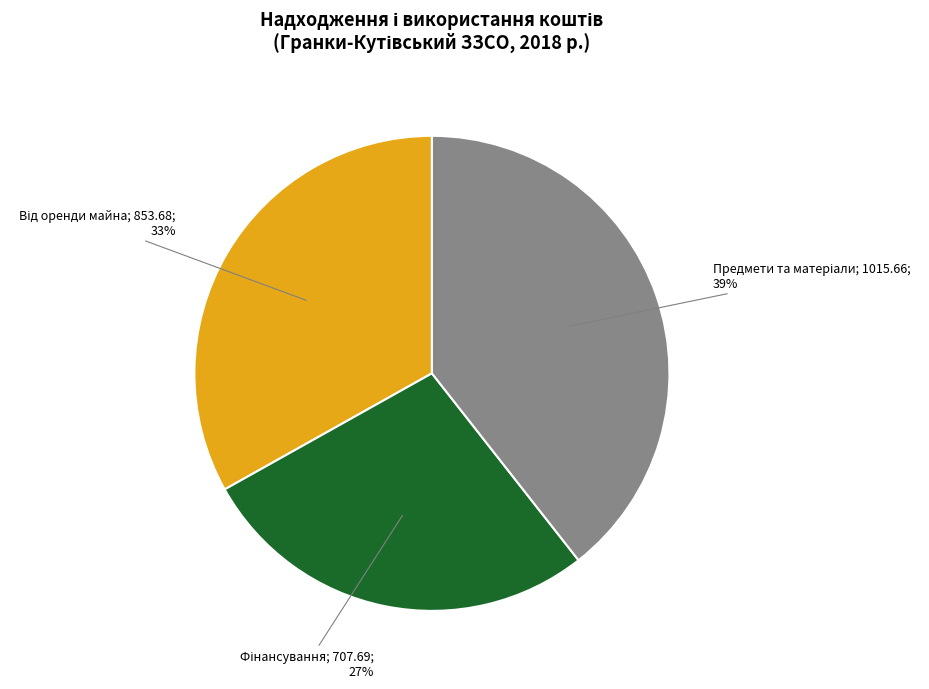

To the nearest percent, what is the average slice percentage?

33%